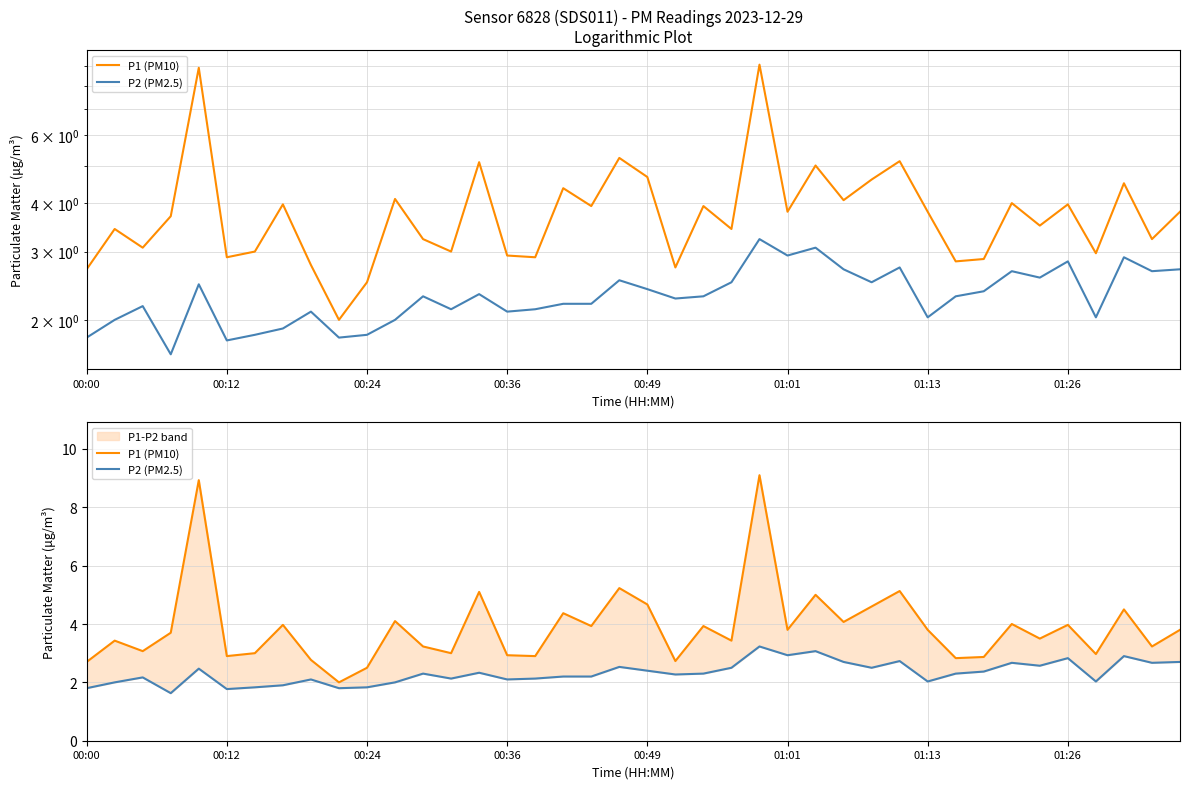

What position from the right is 00:00?

40